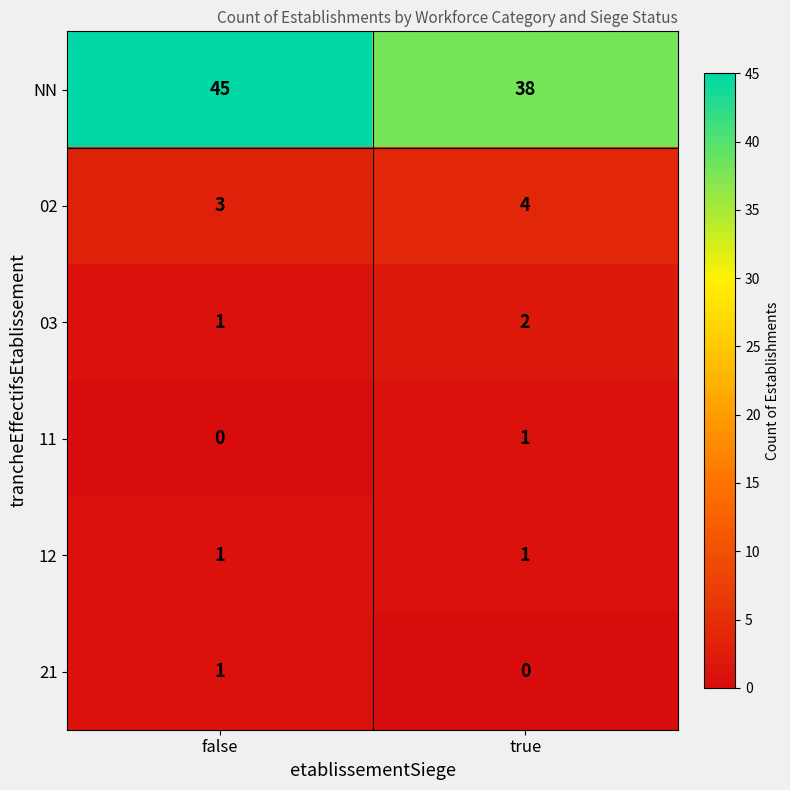

At which category is the sum across all series the highest?

false